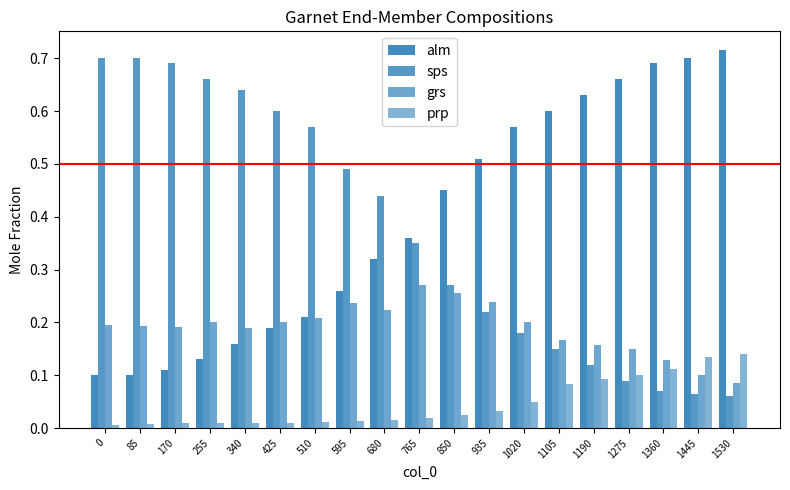

At 0, list the series in order from smallest to largest.

prp, alm, grs, sps